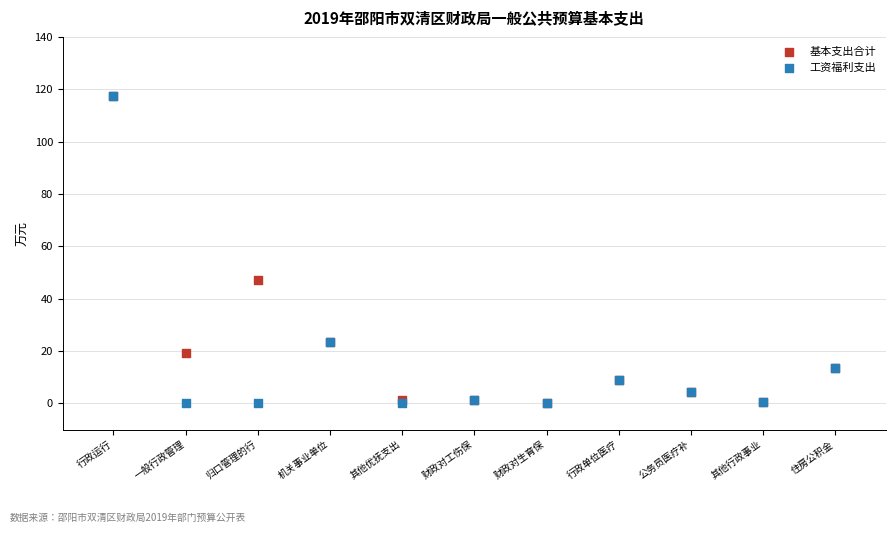

What are all the series names shown in the legend?

基本支出合计, 工资福利支出